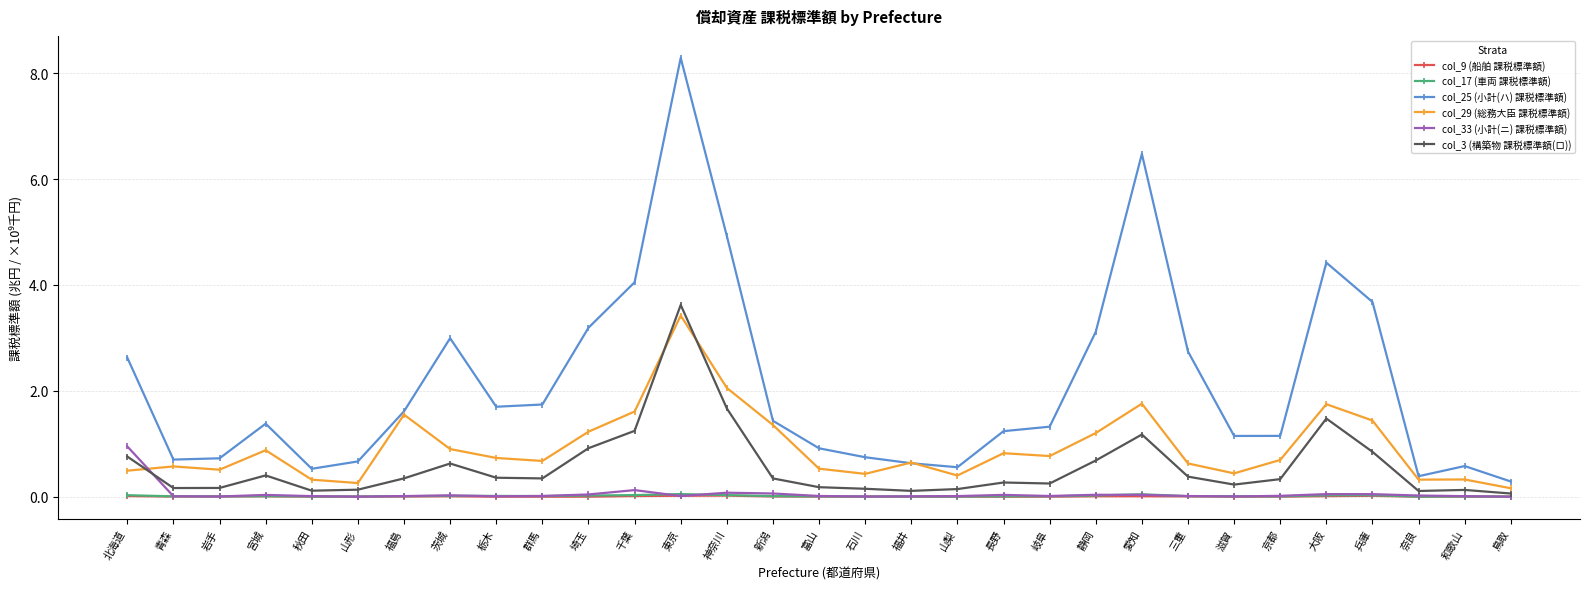

In col_17 (車両 課税標準額), how many points are lower than both neighbors (excluding endpoints)?

8